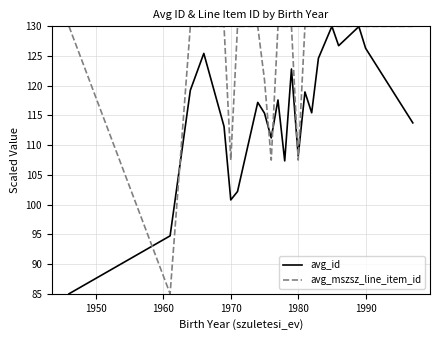

How many series are shown in this chart?

2